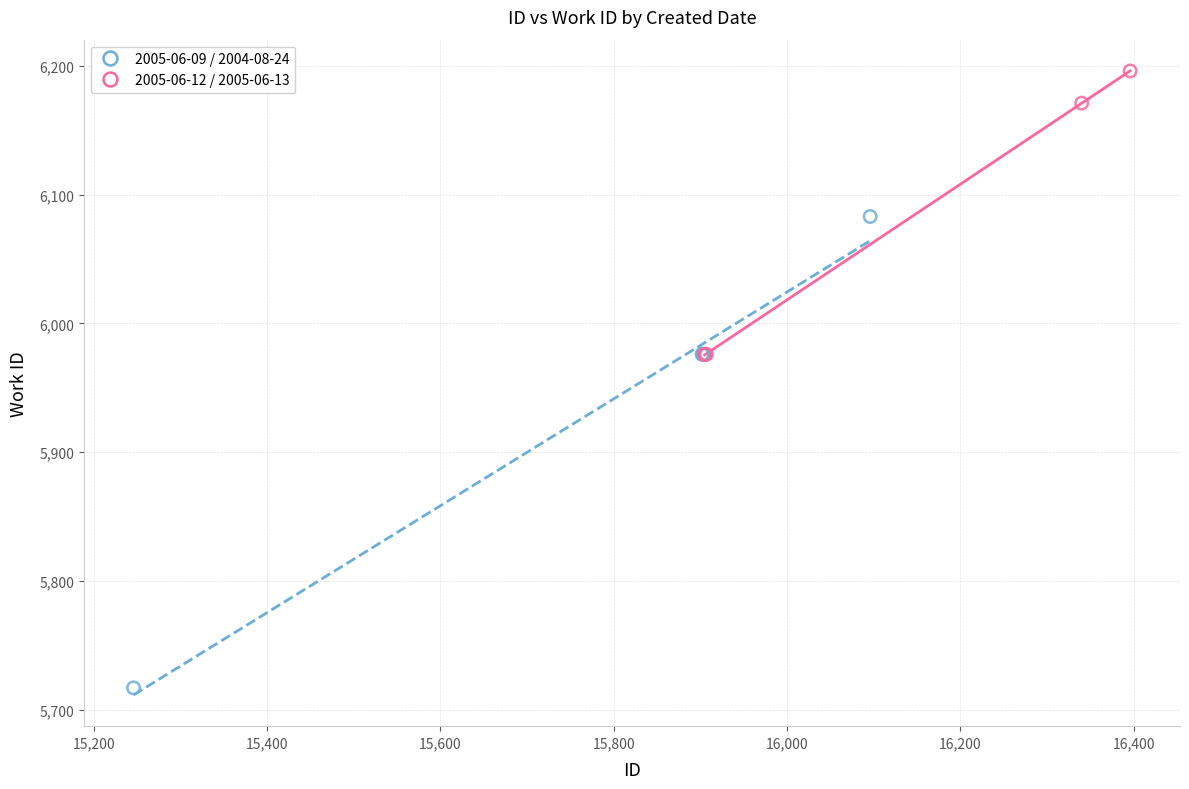

Which series reaches the maximum Y coordinate?

2005-06-12 / 2005-06-13